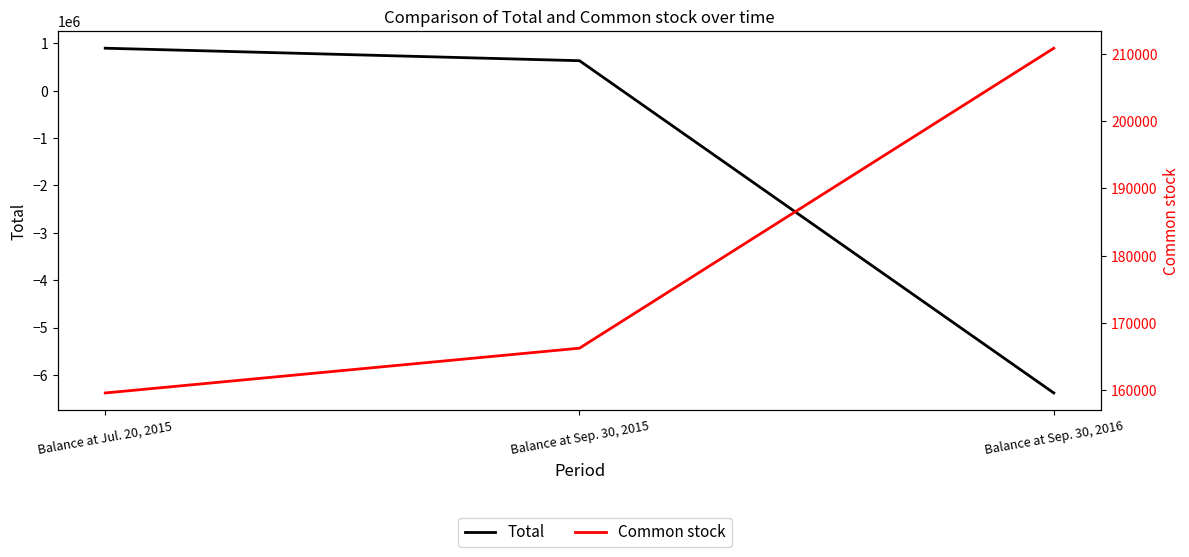

Rank the series by their average value, from lowest to highest.

Total, Common stock